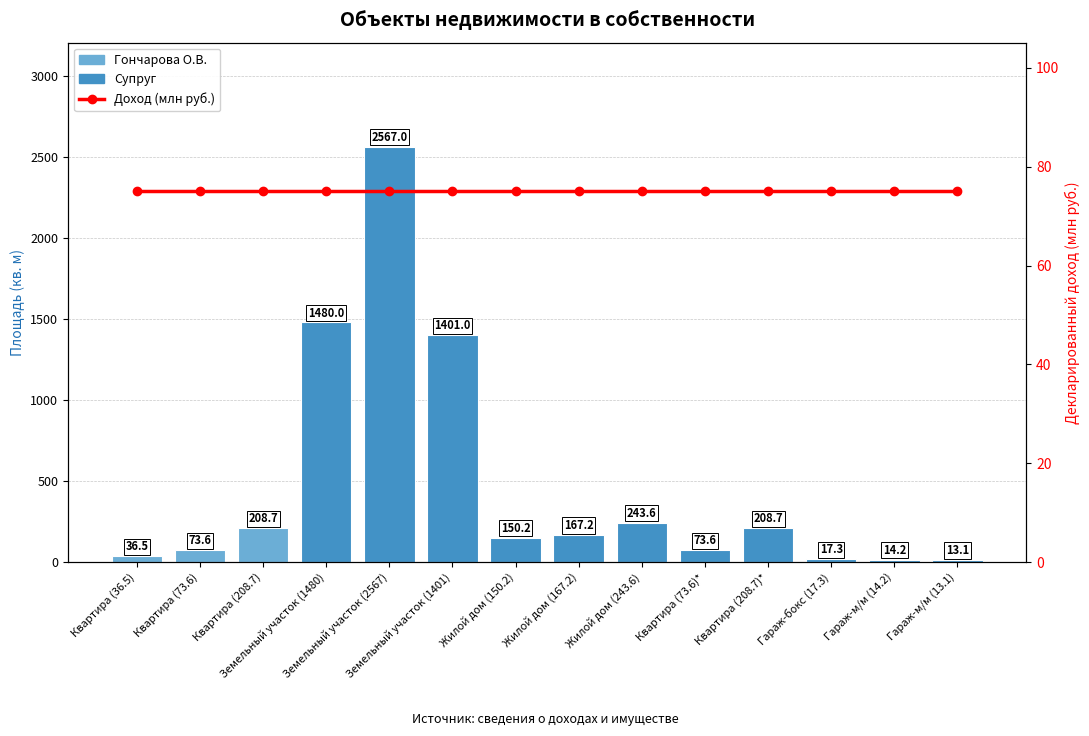

How many groups of bars are there?

14